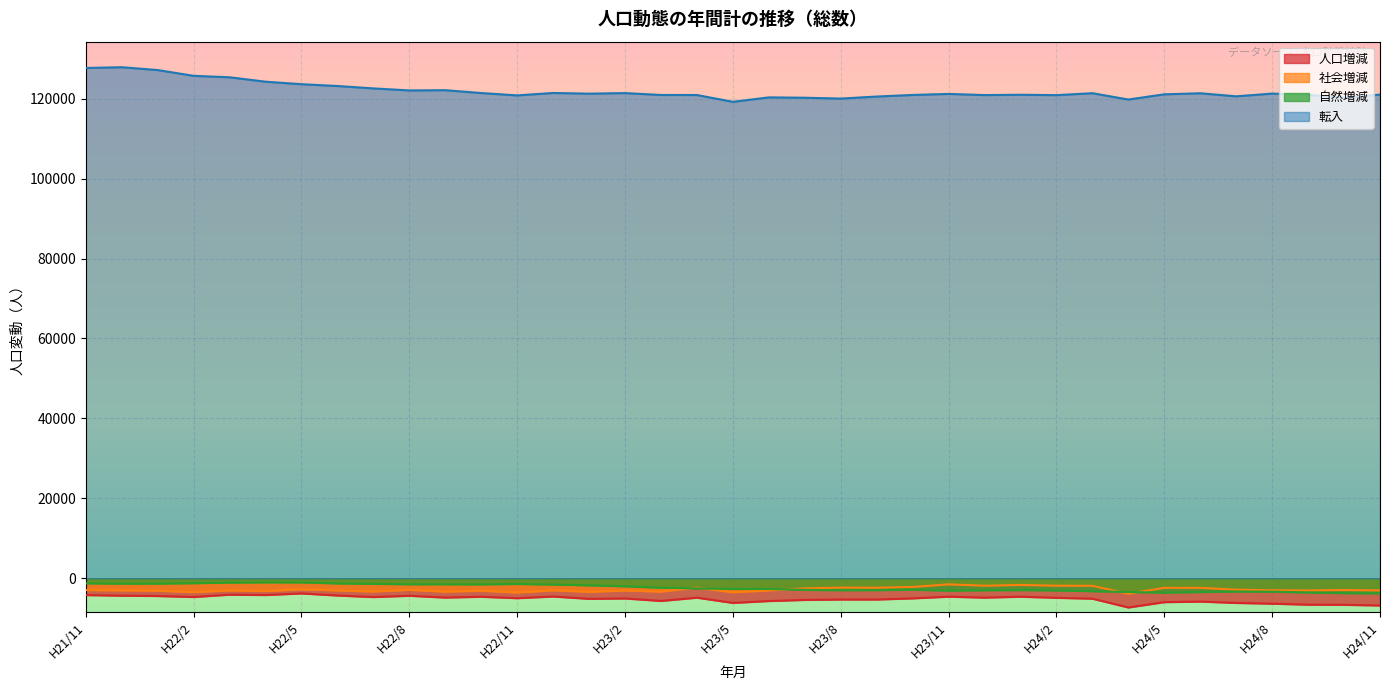

Which category has the highest value in the 社会増減 series?

H23/11